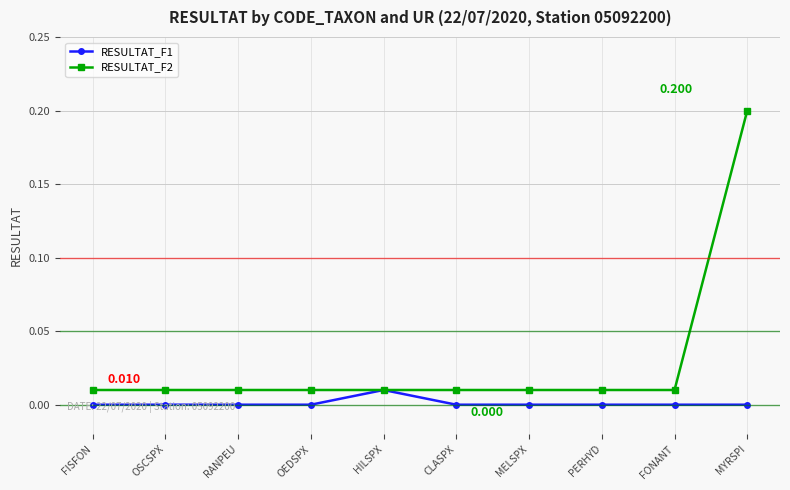

At which category is the sum across all series the highest?

MYRSPI